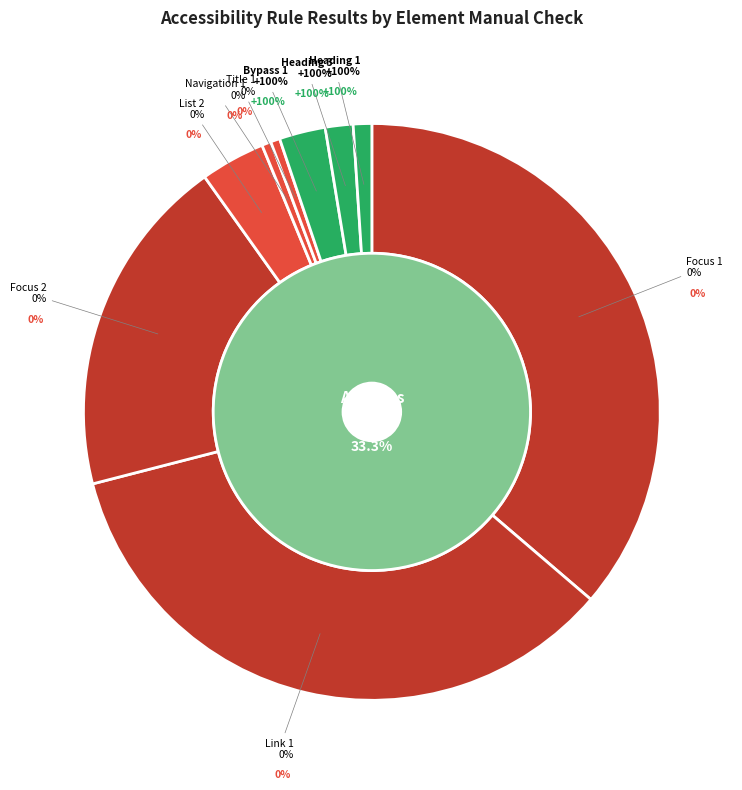

To the nearest percent, what is the average slice percentage?

11%